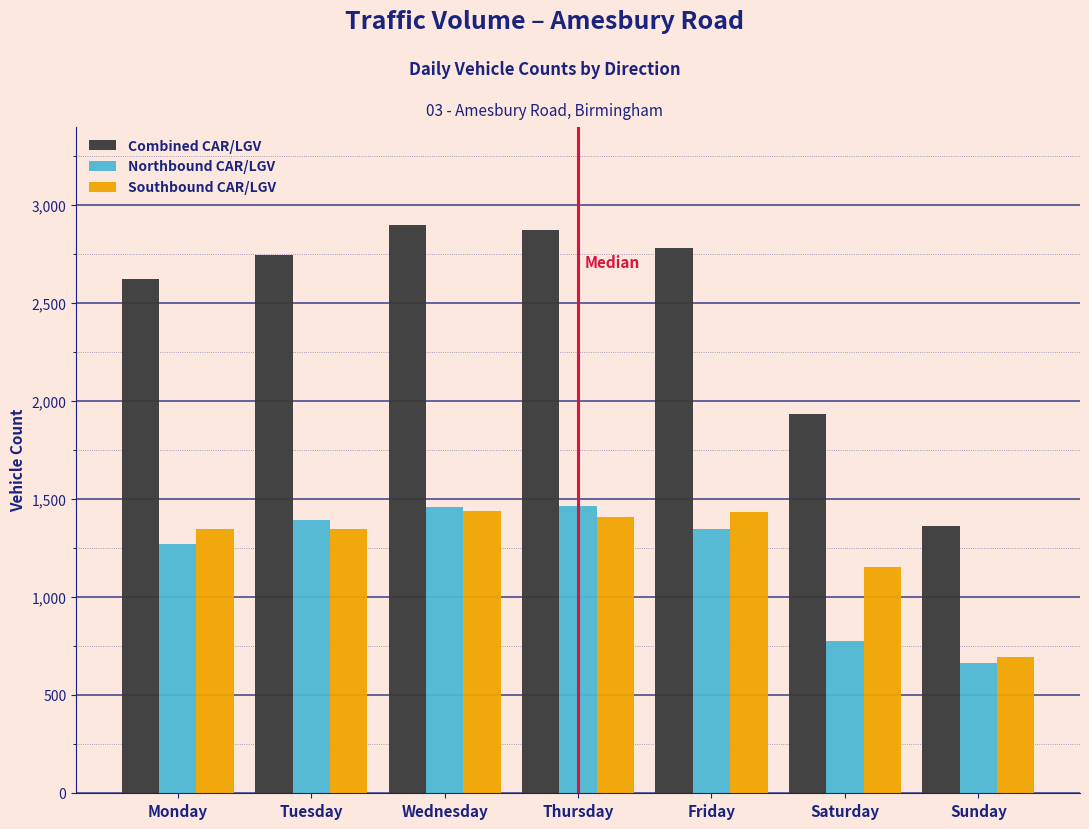

What is the difference between the maximum and second lowest values in the Northbound CAR/LGV series?

684